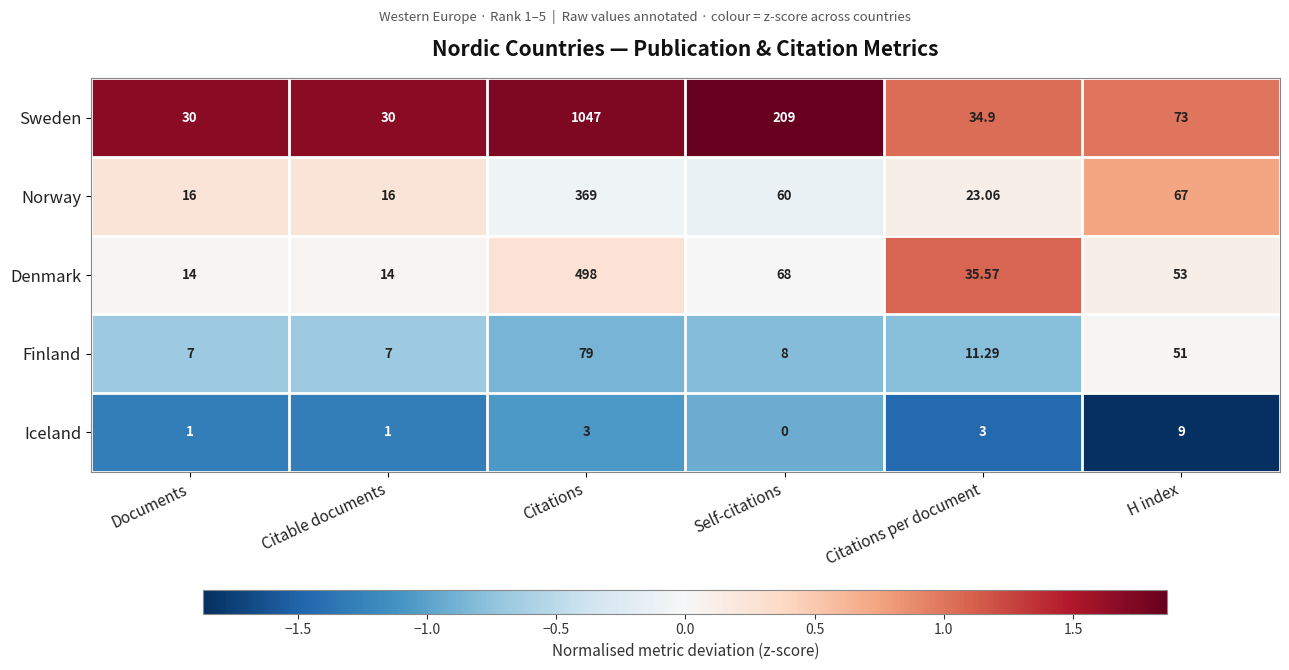

Is the value of Denmark at Documents greater than the value of Sweden at Self-citations?

No